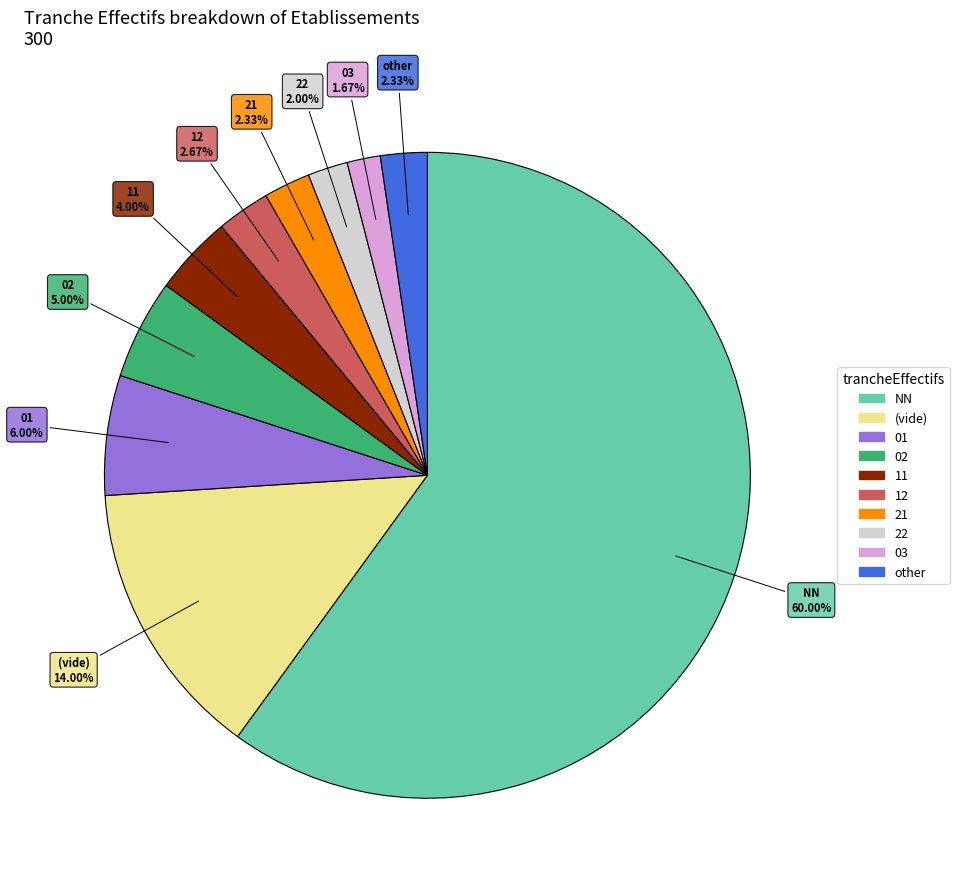

Does any single category account for the majority?

Yes